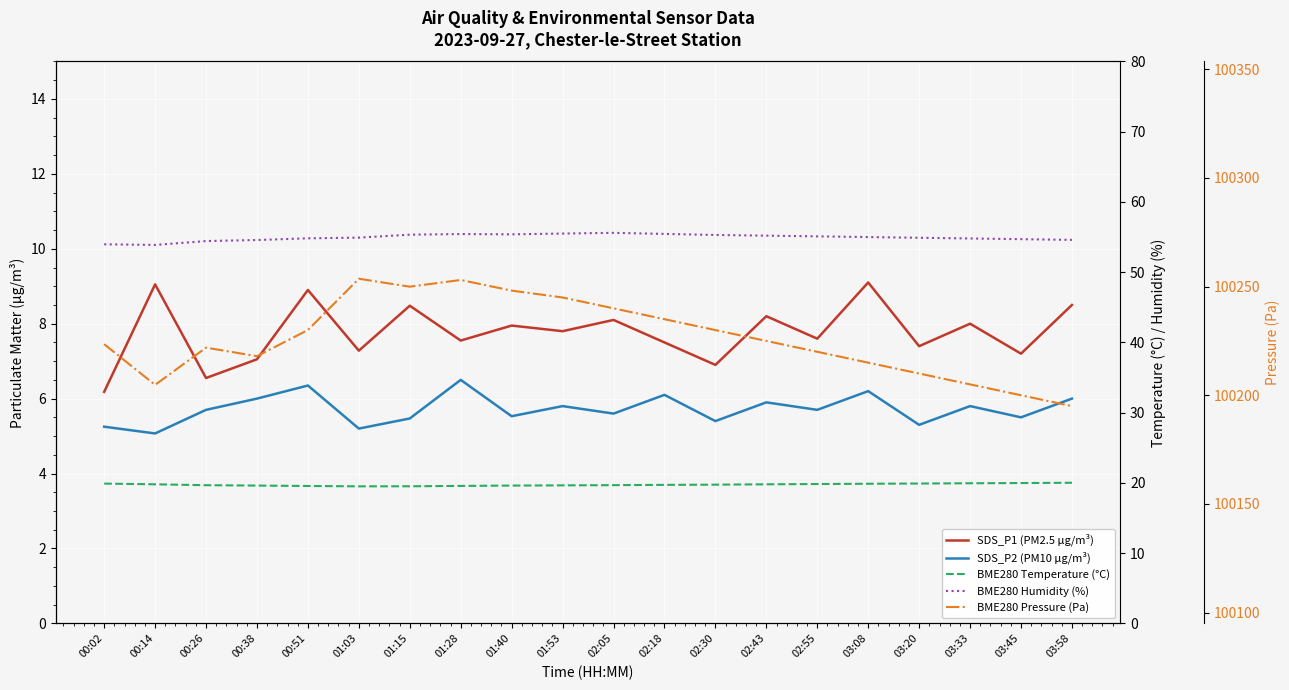

How many lines are shown in the chart?

5